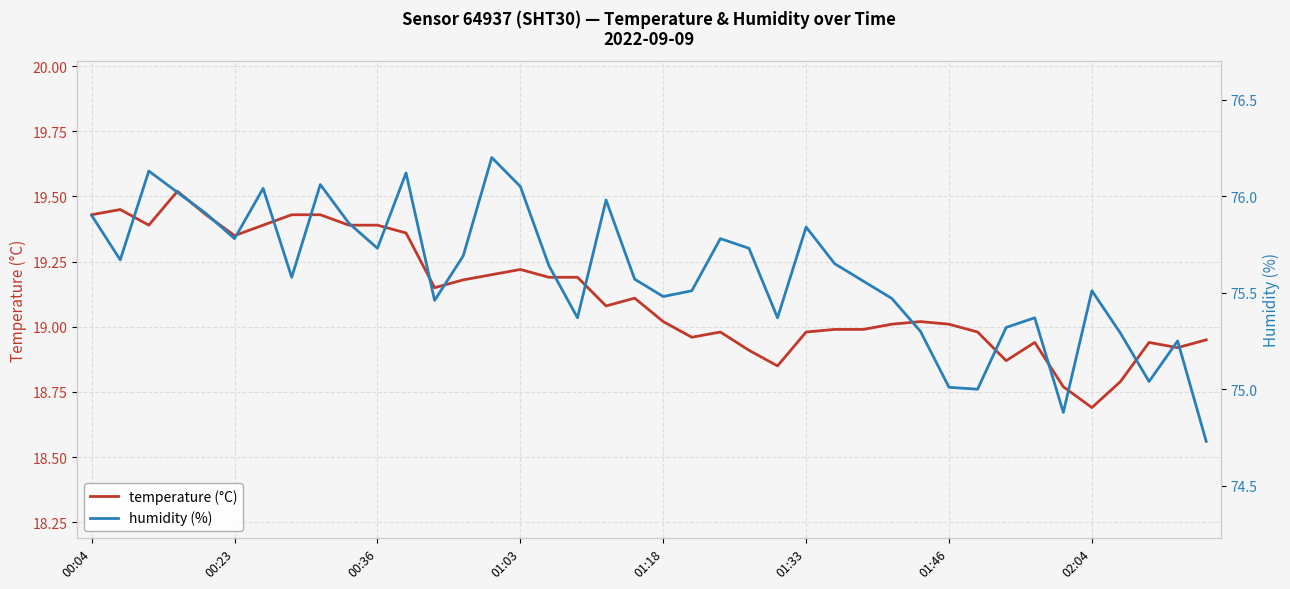

Which category has the lowest value in the temperature (°C) series?

02:04